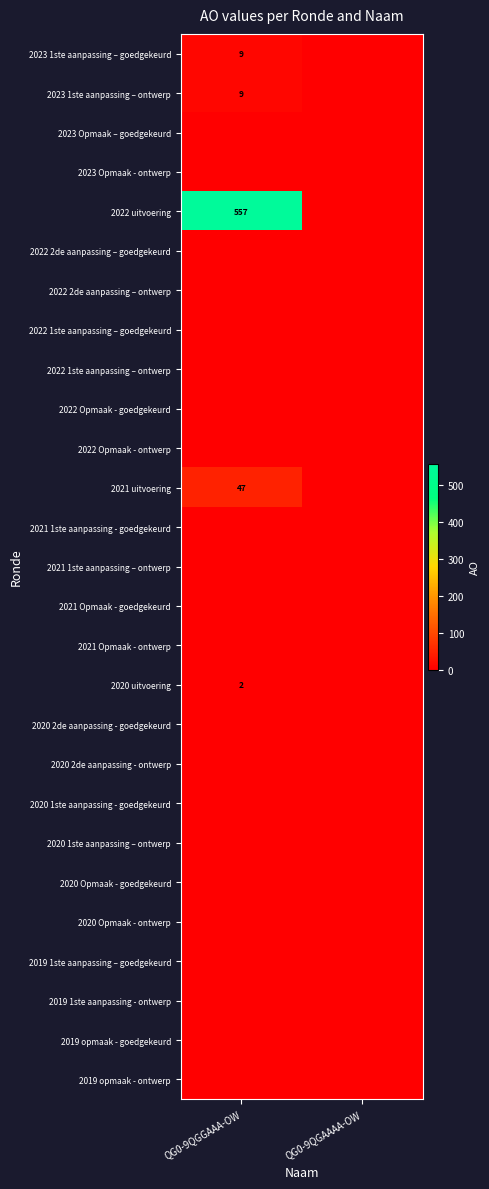

At which category does the chart reach its peak across all series?

QG0-9QGGAAA-OW